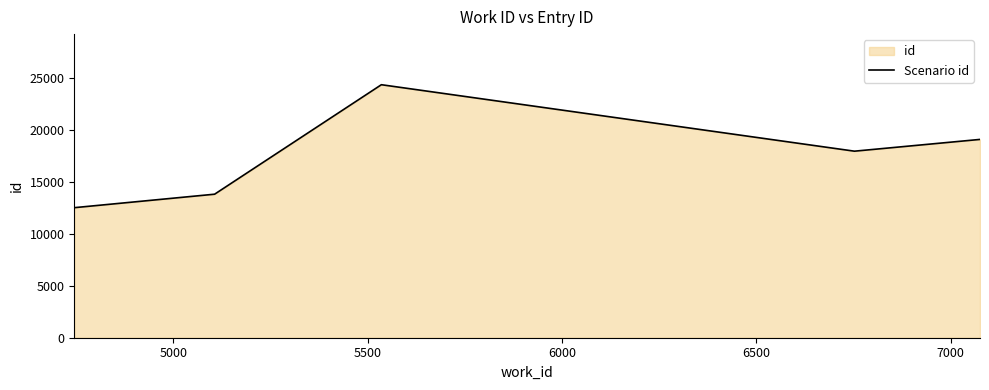

How many distinct data groups are displayed?

1